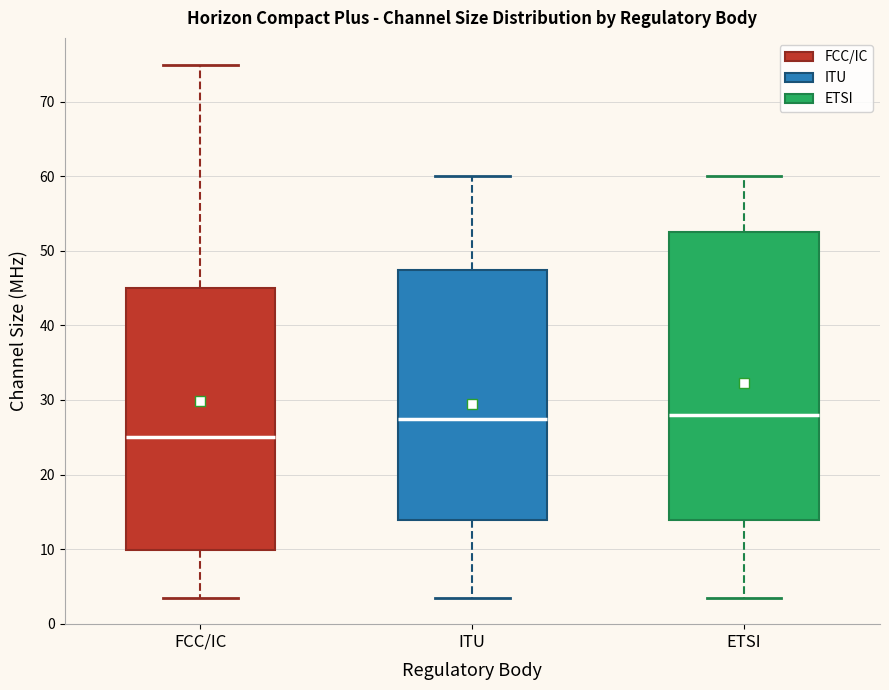

Where does the lower whisker of the box for FCC/IC end on the y-axis? The values are not printed on the chart, so give them approximately, as read against the axis.

4